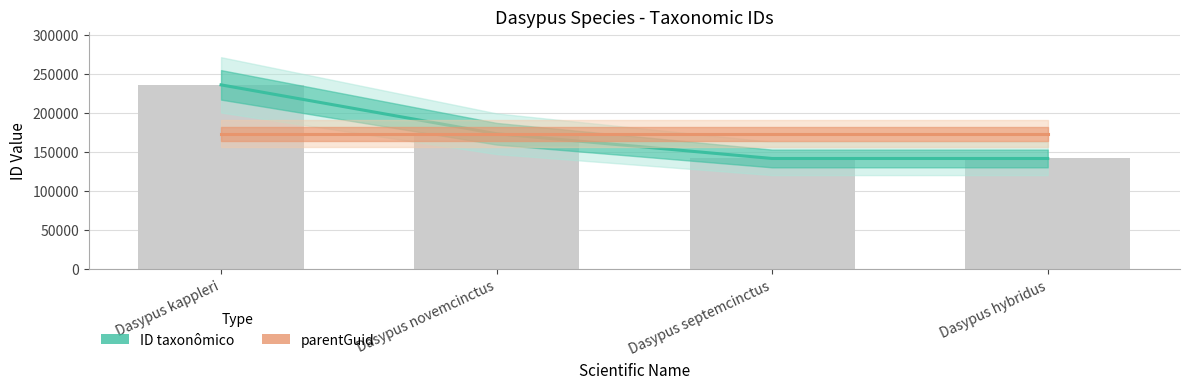

Reading left to right, what are all the values shown in this chart?

ID taxonômico: 236447	173783	142081	142083
parentGuid: 173777	173777	173777	173777